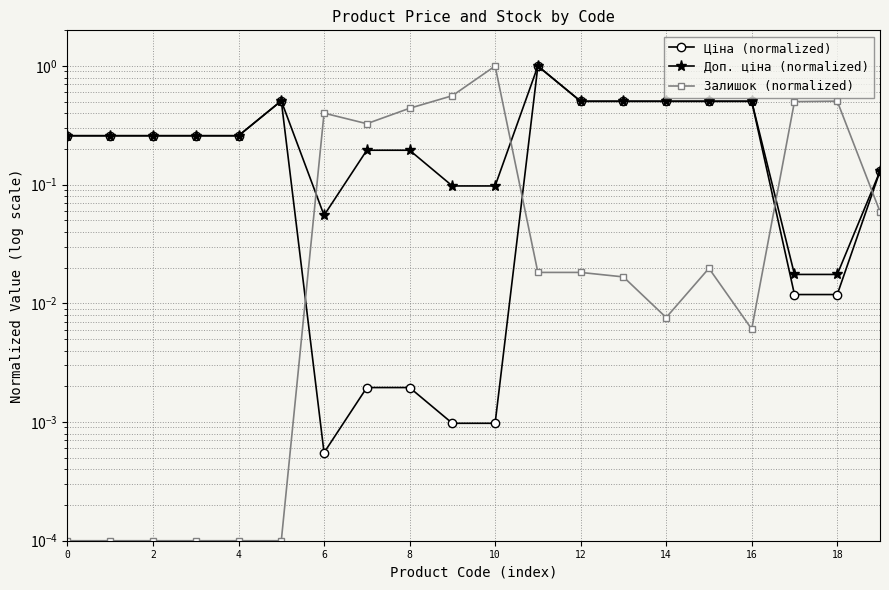

Which series has the largest total across all categories?

Доп. ціна (normalized)